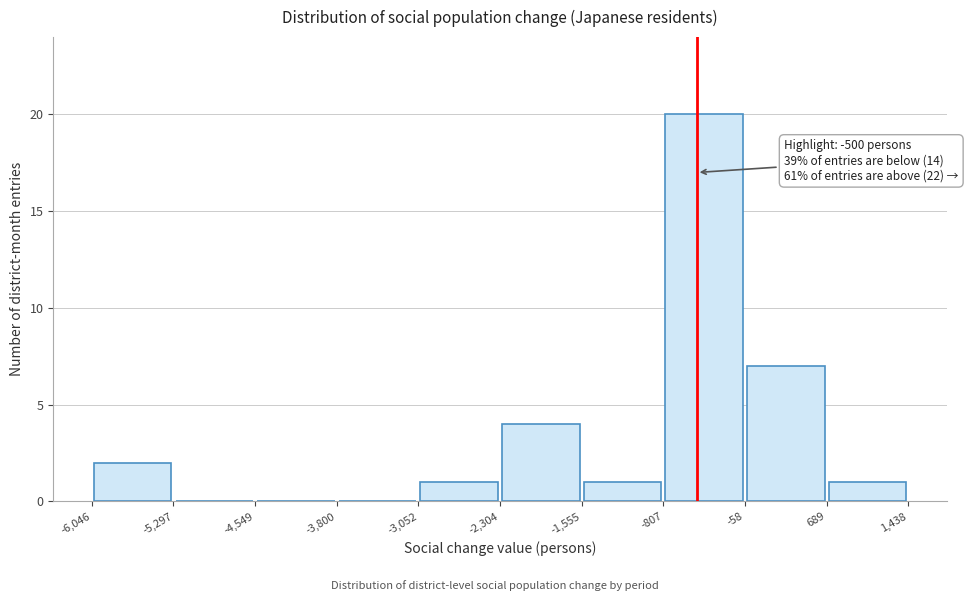

Which range on the x-axis has the tallest bar?

-807 to -58